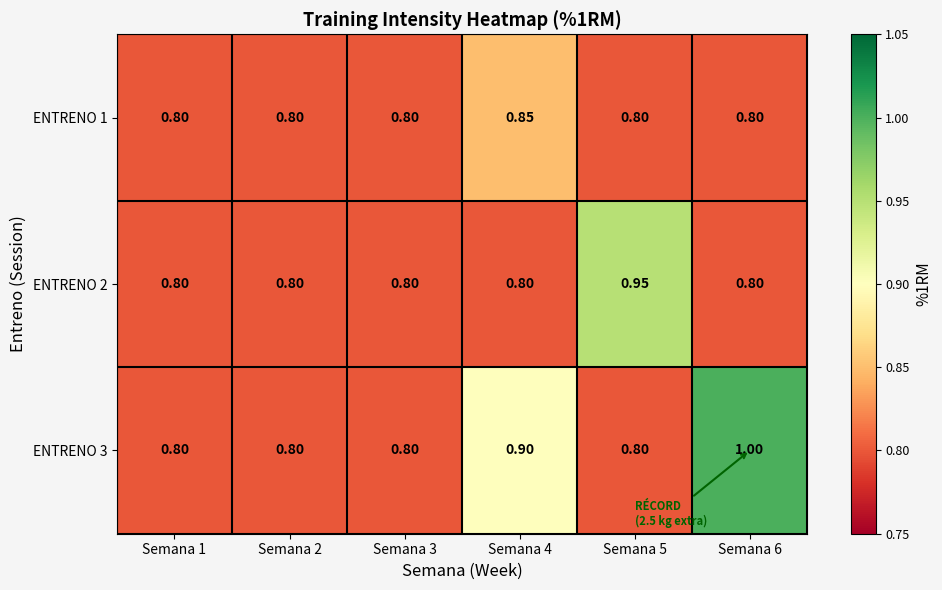

Which label corresponds to the largest value in the chart?

Semana 6